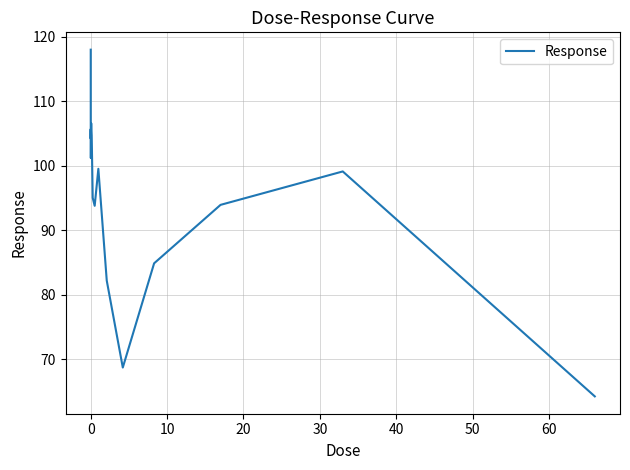

What is the minimum value shown in the chart?

64.3